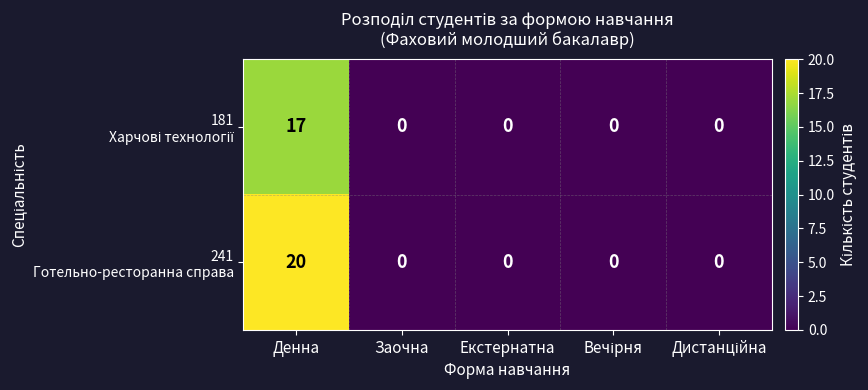

Which category has the highest value across all series?

Денна